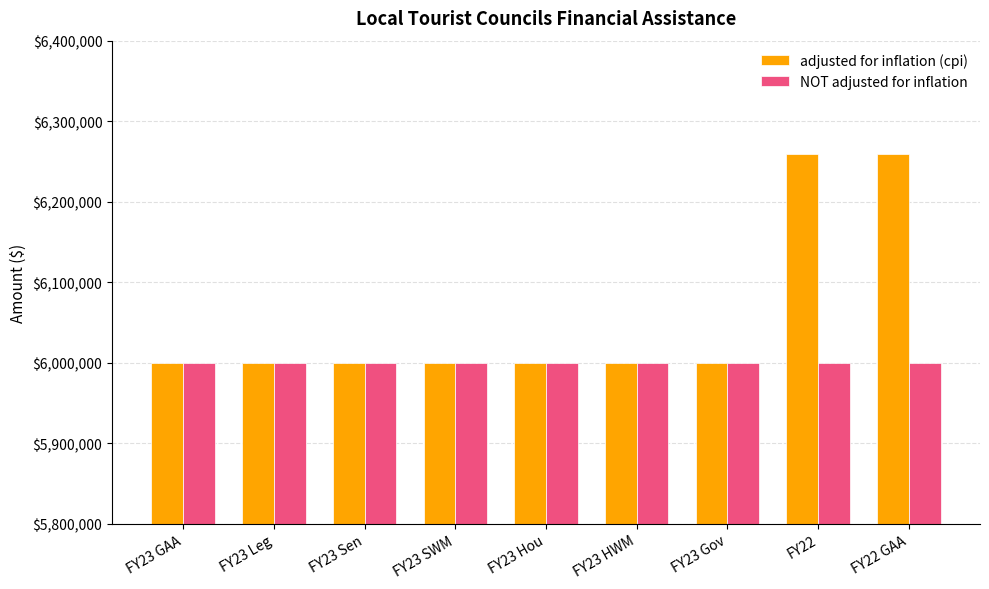

List the series in order of their peak value, lowest first.

NOT adjusted for inflation, adjusted for inflation (cpi)